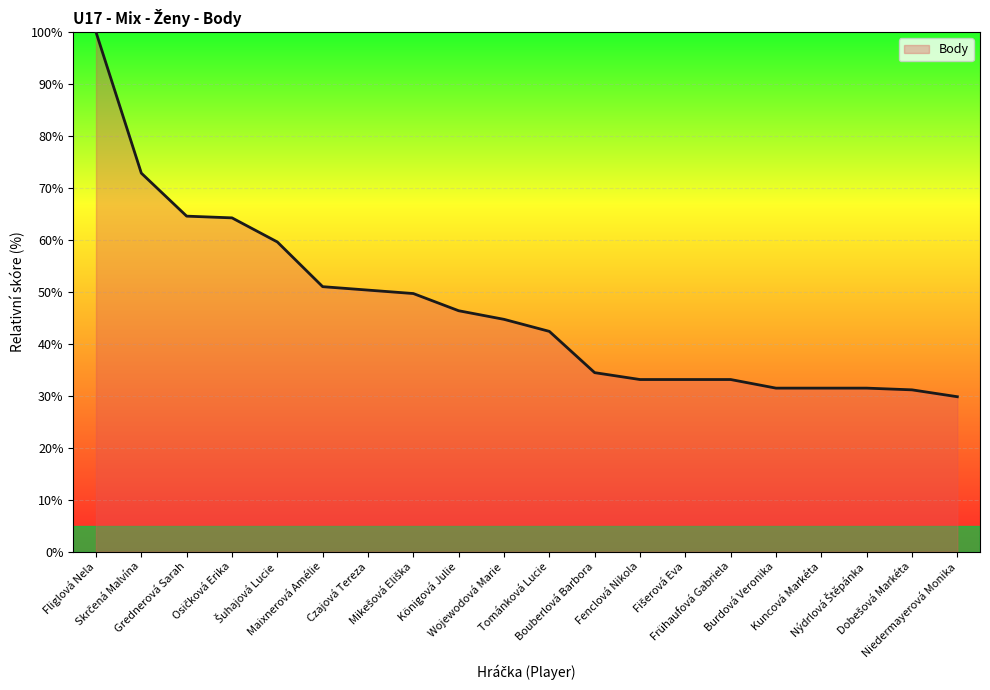

What is the greatest value displayed?

100.0